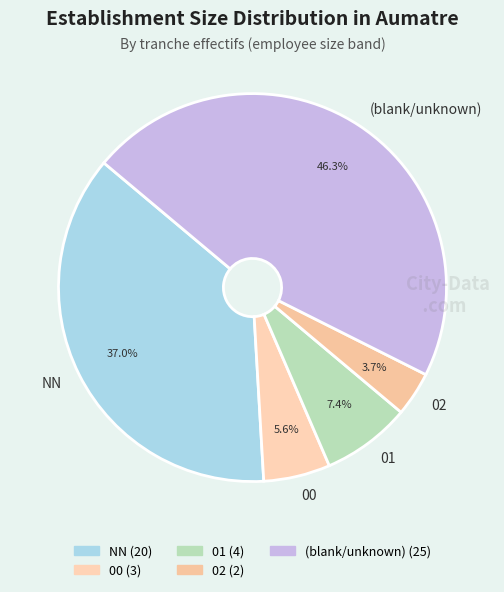

Which slice is the smallest?

02